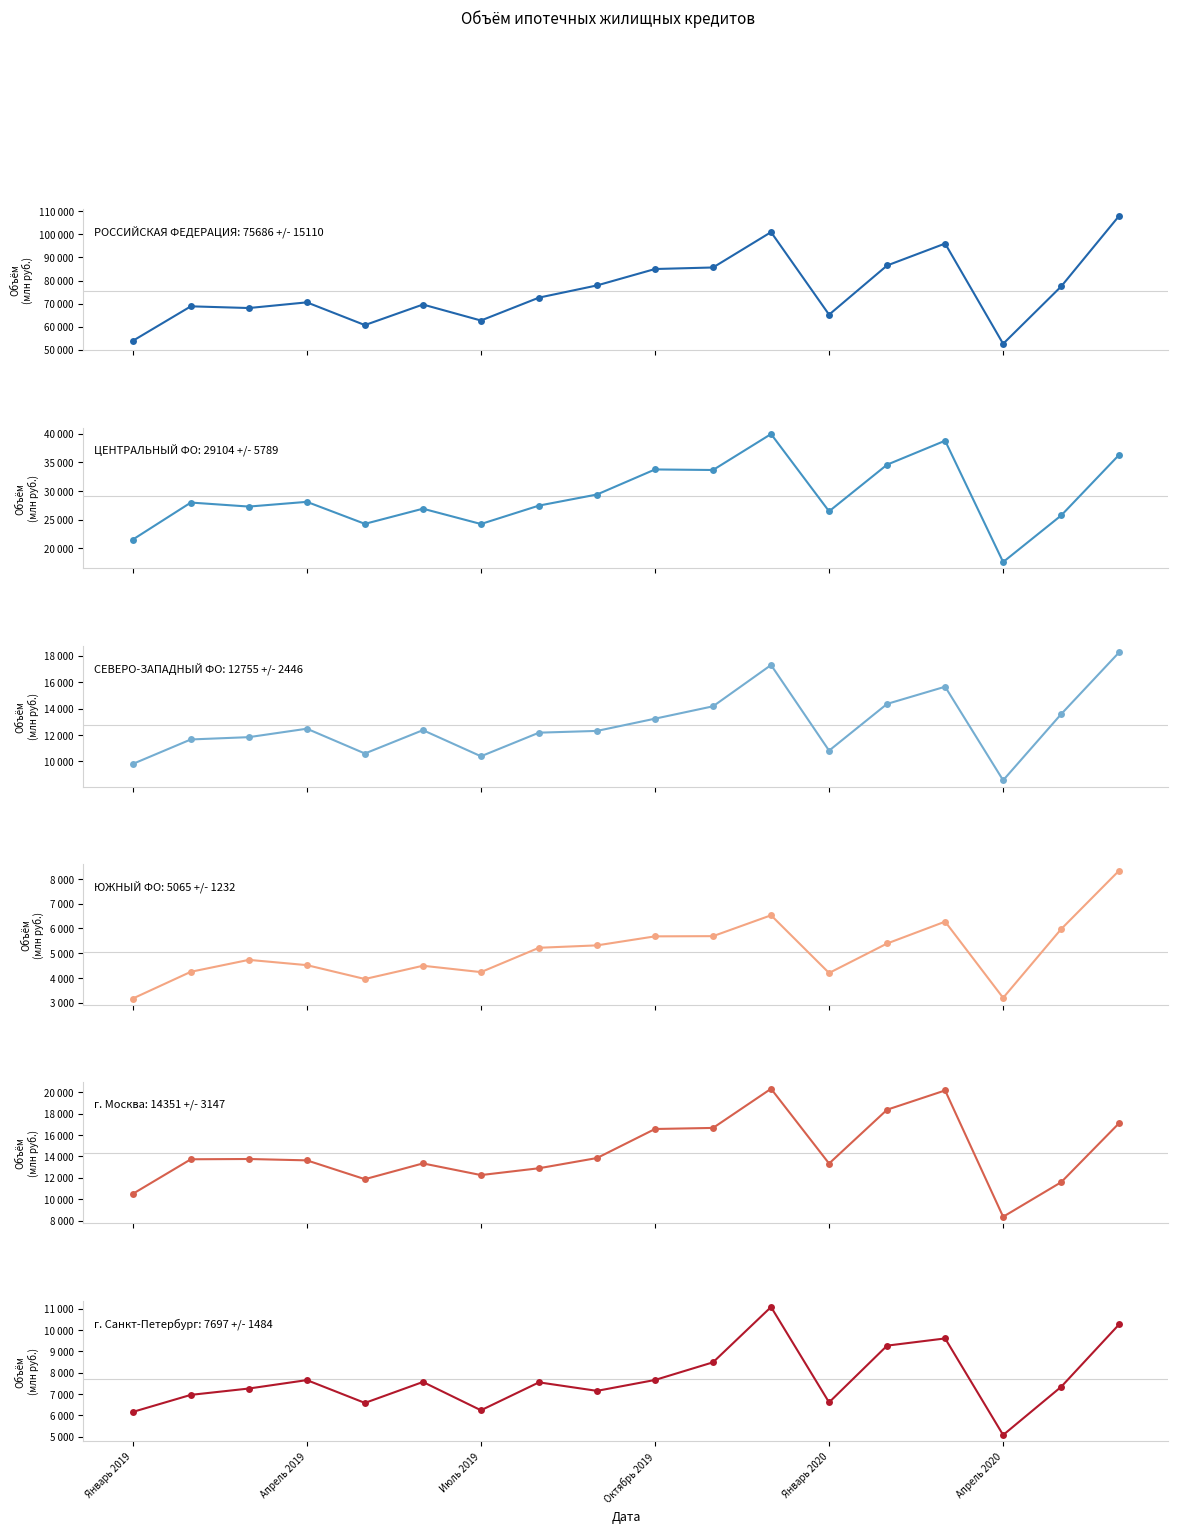

In г. Москва, how many points are lower than both neighbors (excluding endpoints)?

4